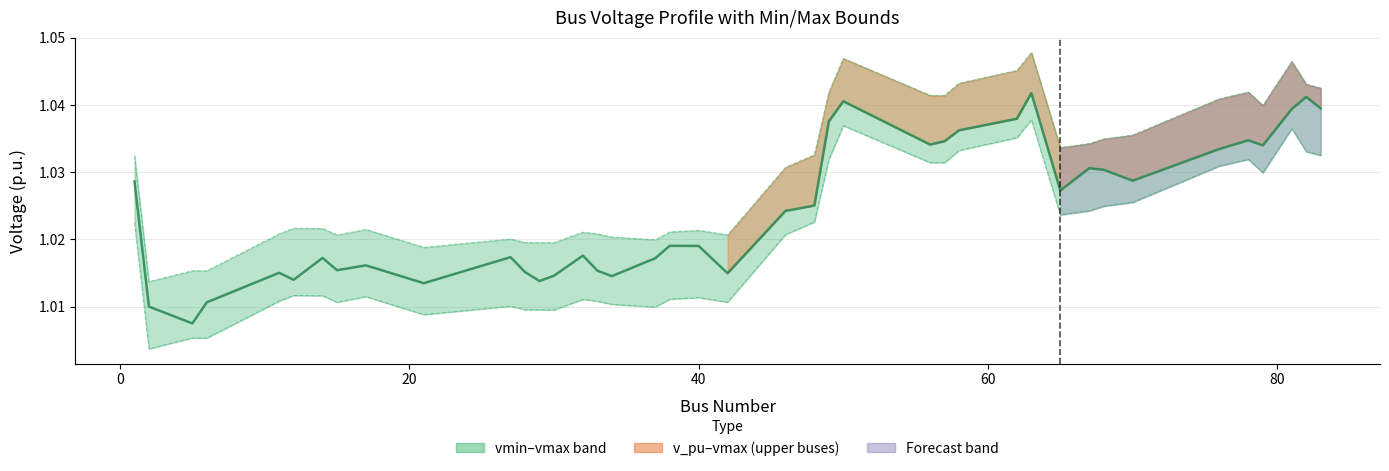

True or false: vmax and v_pu (estimate) cross at least once.

False